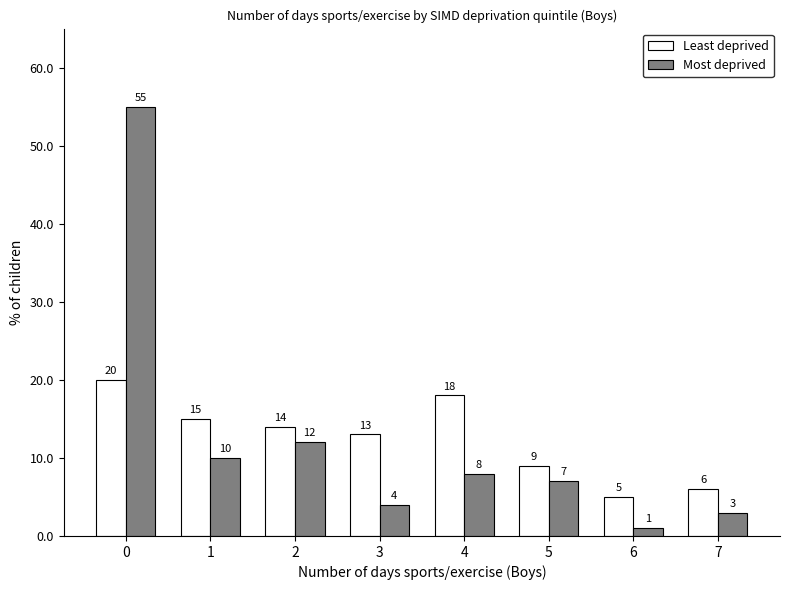

At 6, list the series in order from largest to smallest.

Least deprived, Most deprived